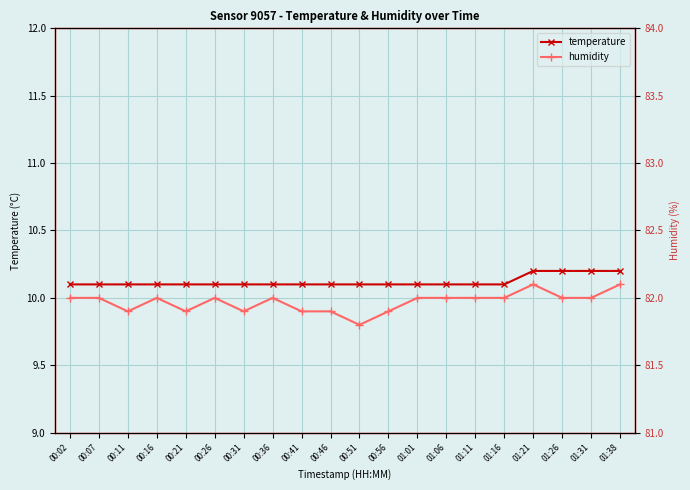

Reading left to right, extract all data points from this chart.

temperature: 10.1	10.1	10.1	10.1	10.1	10.1	10.1	10.1	10.1	10.1	10.1	10.1	10.1	10.1	10.1	10.1	10.2	10.2	10.2	10.2
humidity: 82.0	82.0	81.9	82.0	81.9	82.0	81.9	82.0	81.9	81.9	81.8	81.9	82.0	82.0	82.0	82.0	82.1	82.0	82.0	82.1